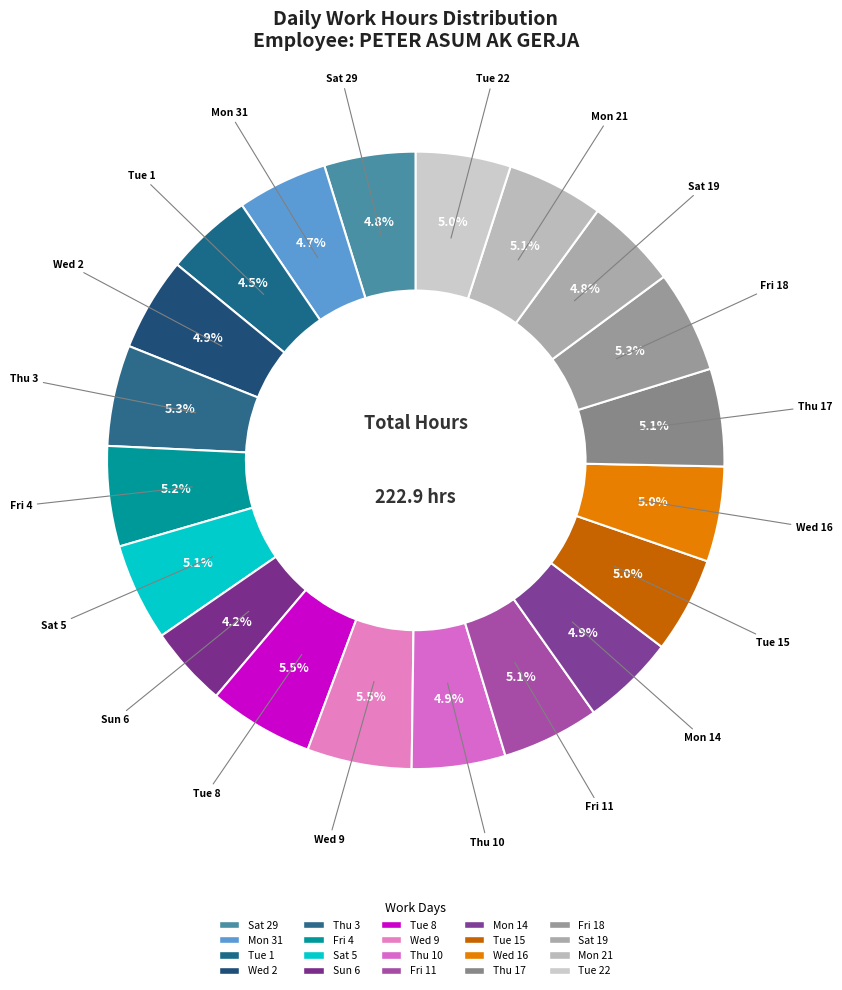

How many segments does this pie chart have?

20